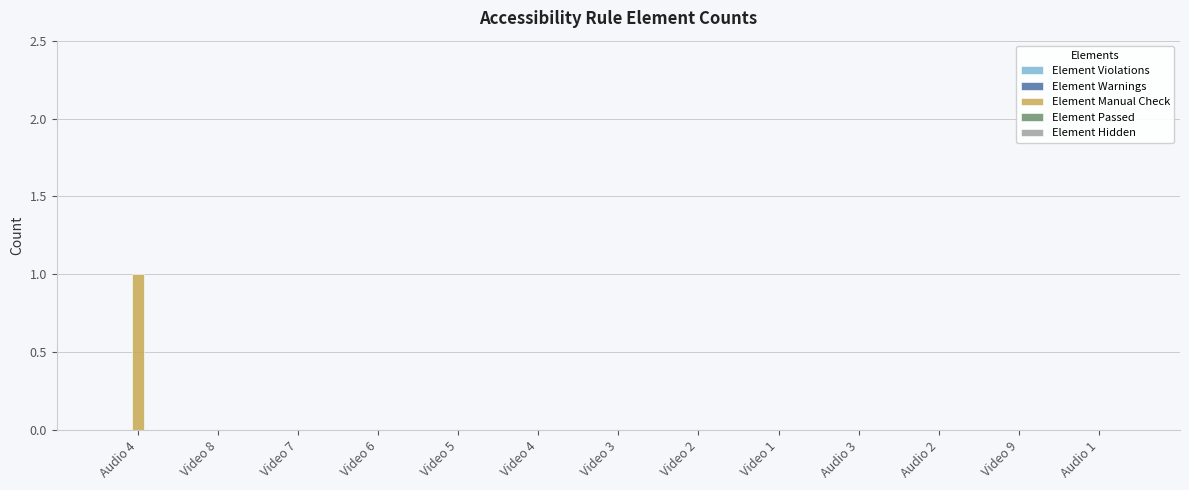

True or false: the data shows 0 at Video 6.

True